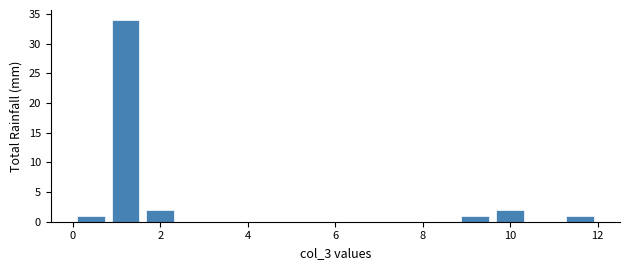

What is the height of the bar covering 11.2 to 12.0 on the x-axis? The values are not printed on the chart, so give them approximately, as read against the axis.

1